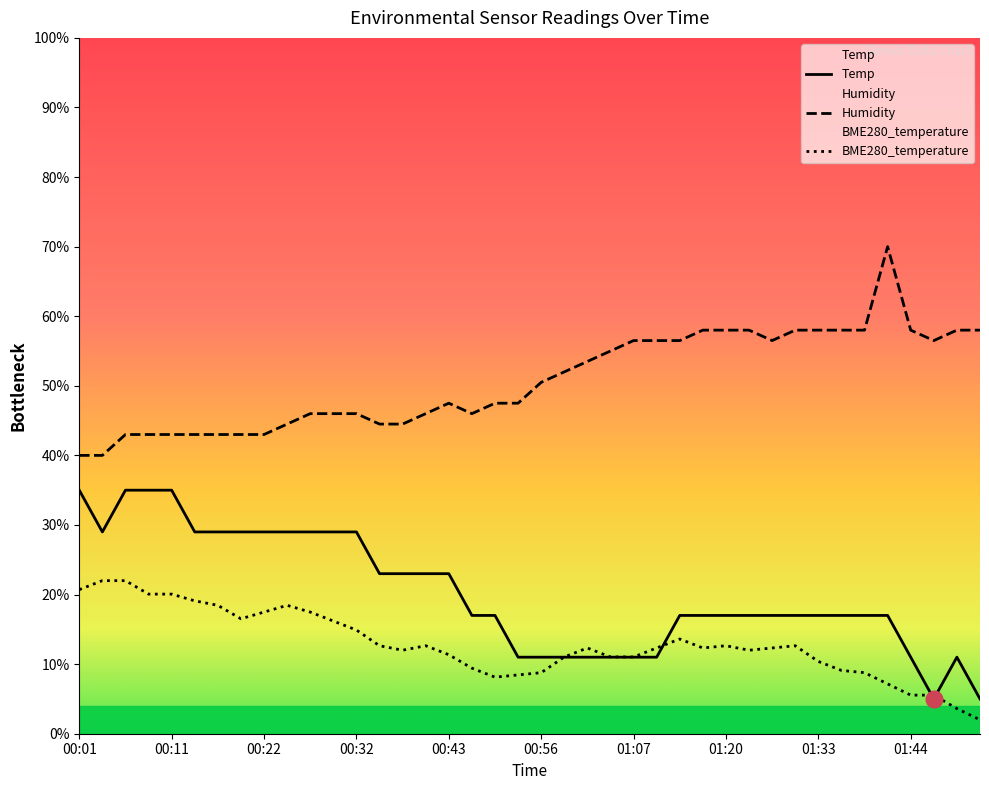

What is the difference between the maximum and minimum values in the BME280_temperature series?

20.0